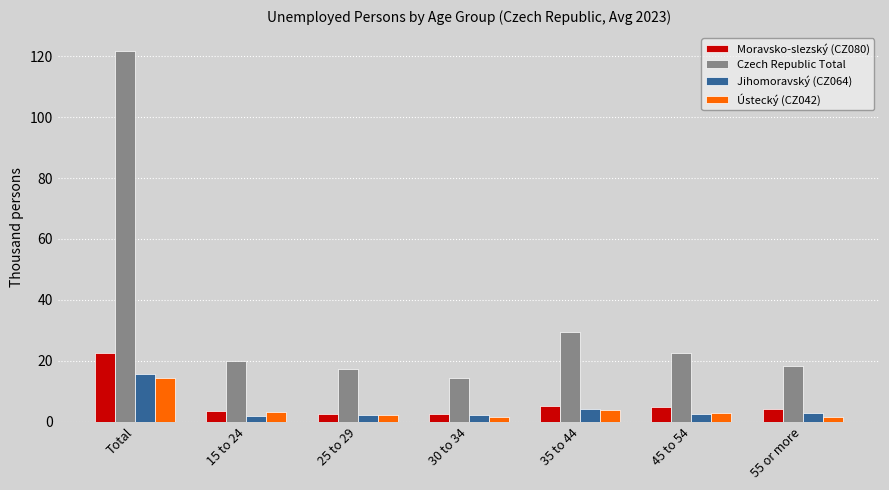

How many distinct data groups are displayed?

4